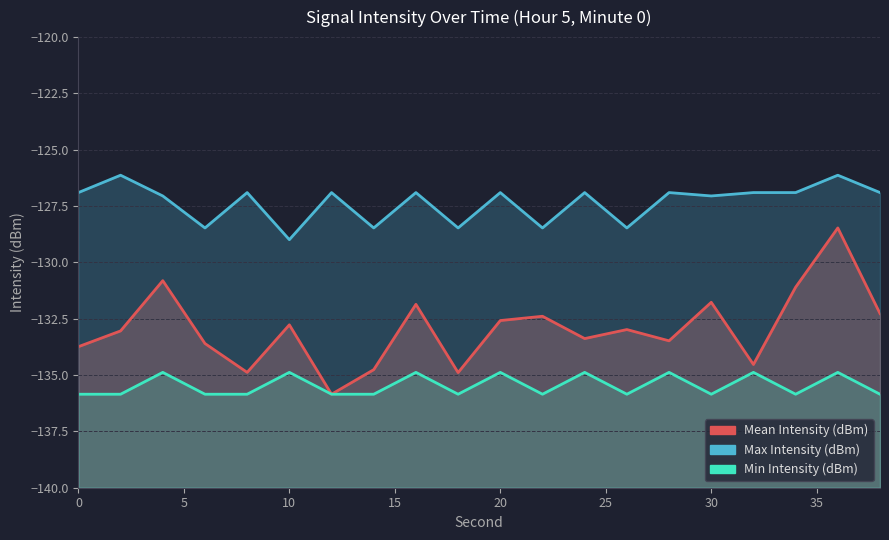

Which series has the largest range (max minus min)?

Mean Intensity (dBm)